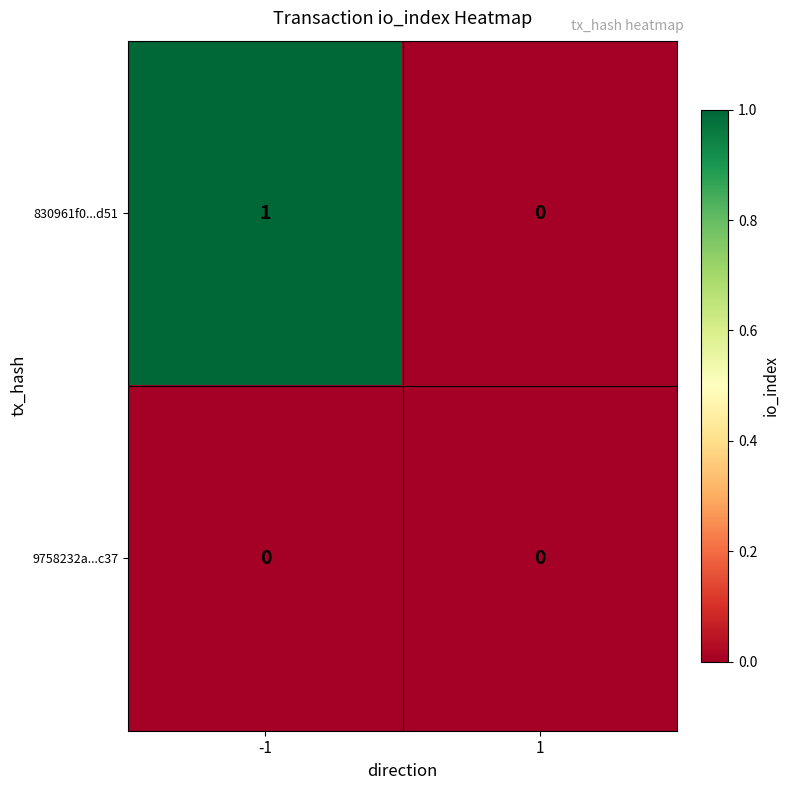

Which series has the largest range (max minus min)?

830961f0...d51